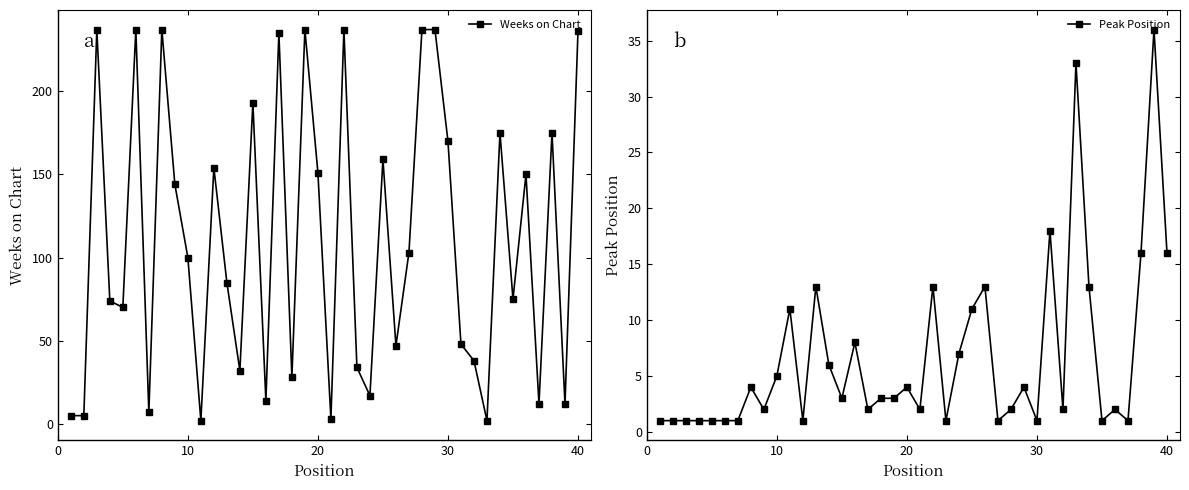

The Weeks on Chart series shows 107 at 30. True or false?

False